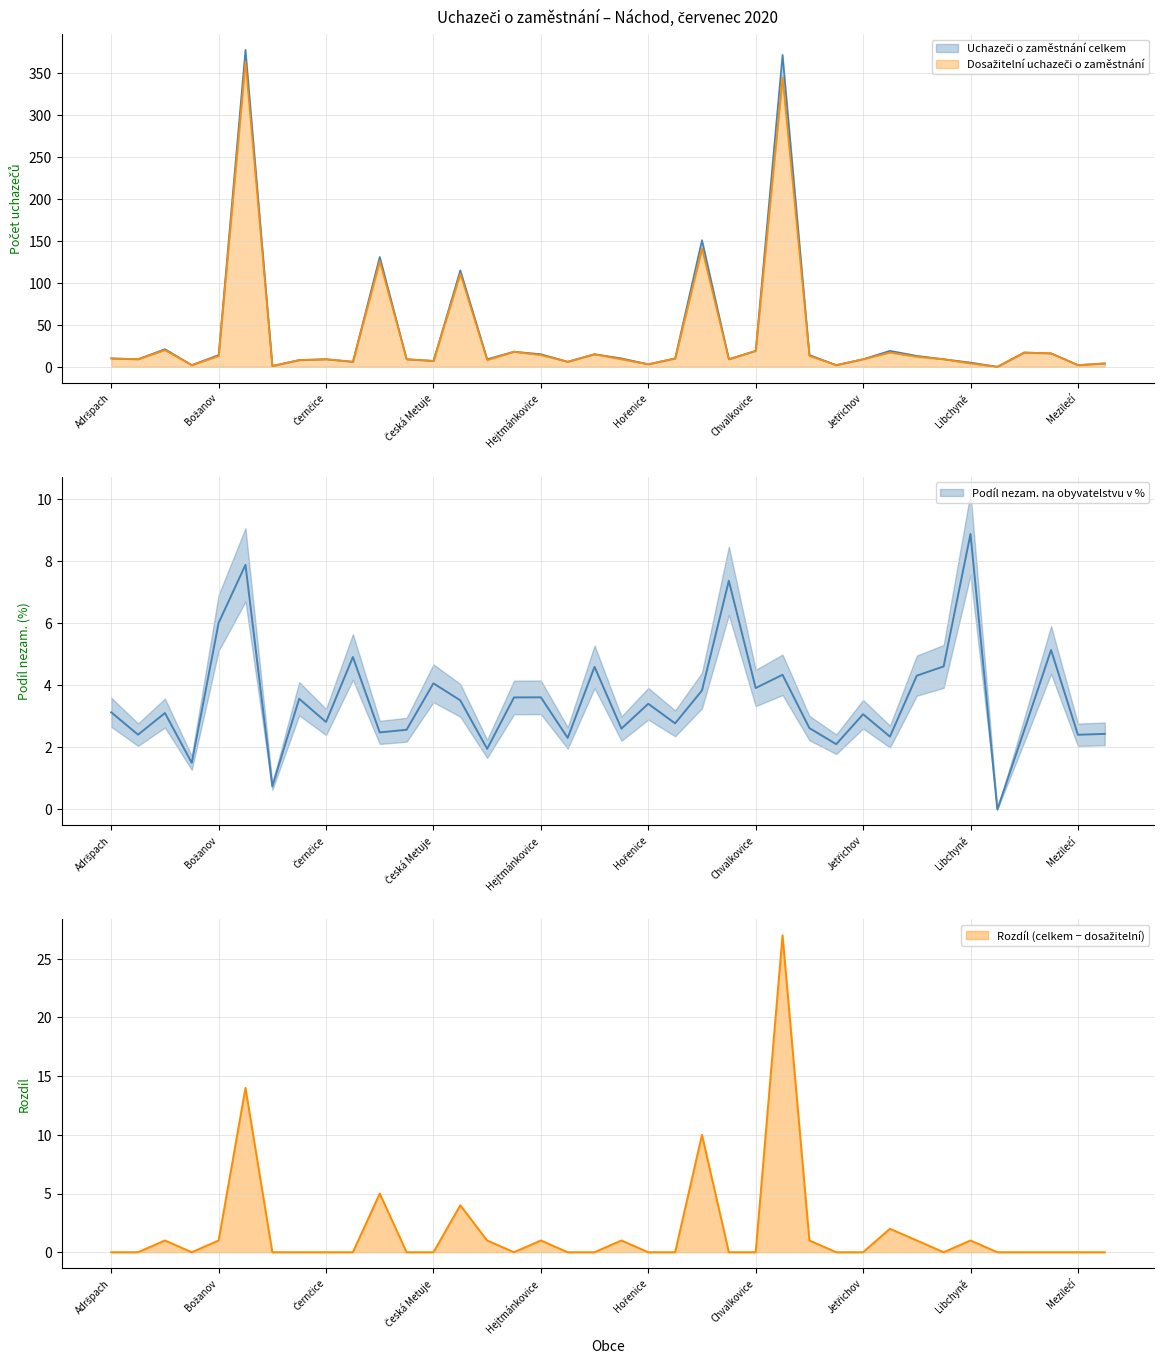

How many data points does each series have?

38